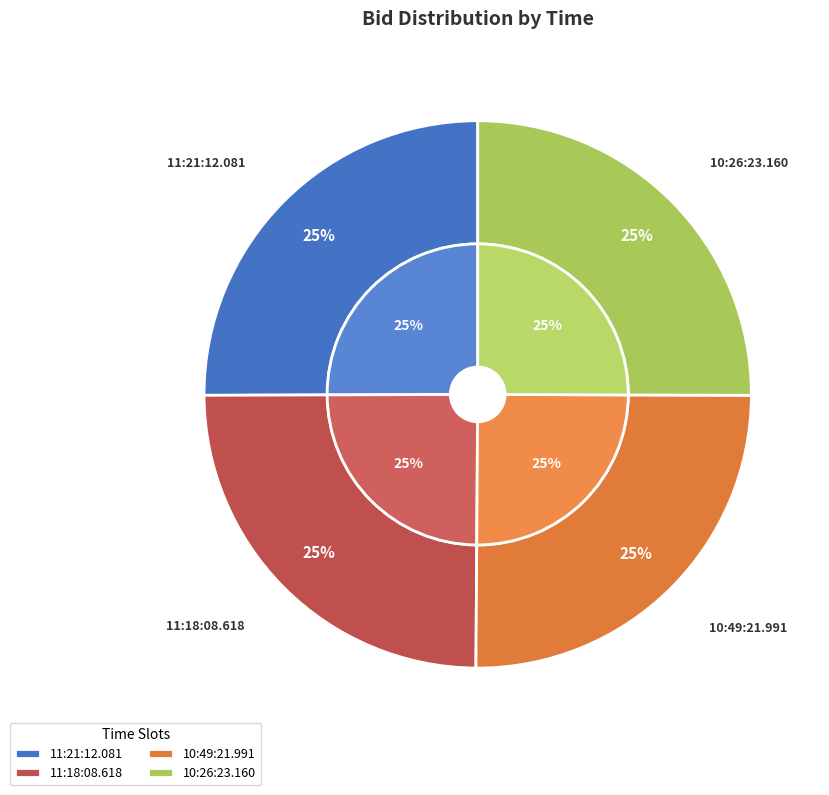

Rank the categories by value from lowest to highest.

11:18:08.618, 11:21:12.081, 10:49:21.991, 10:26:23.160